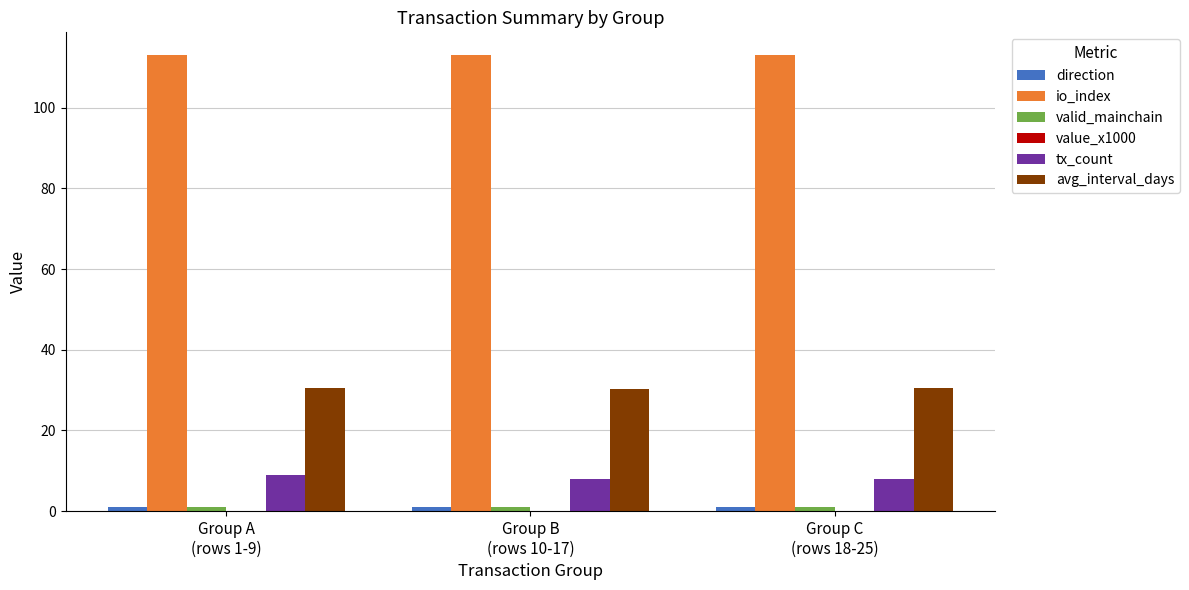

Does the chart contain stacked bars?

No